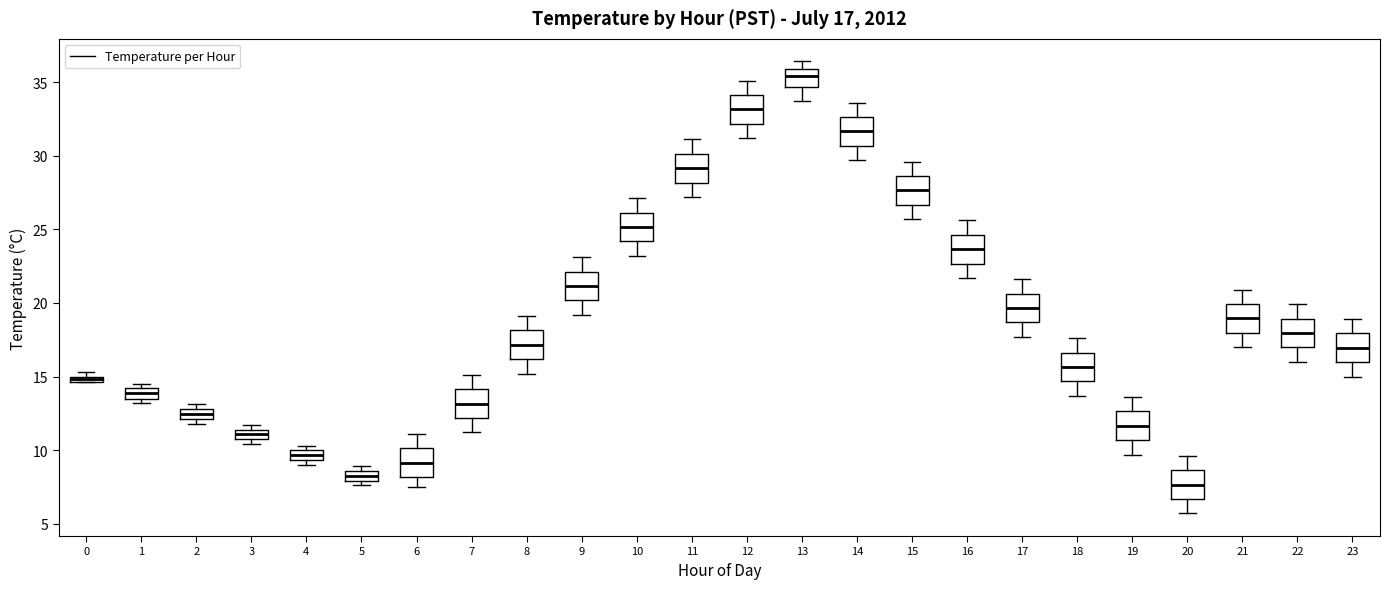

Which box has the lowest median line?

20